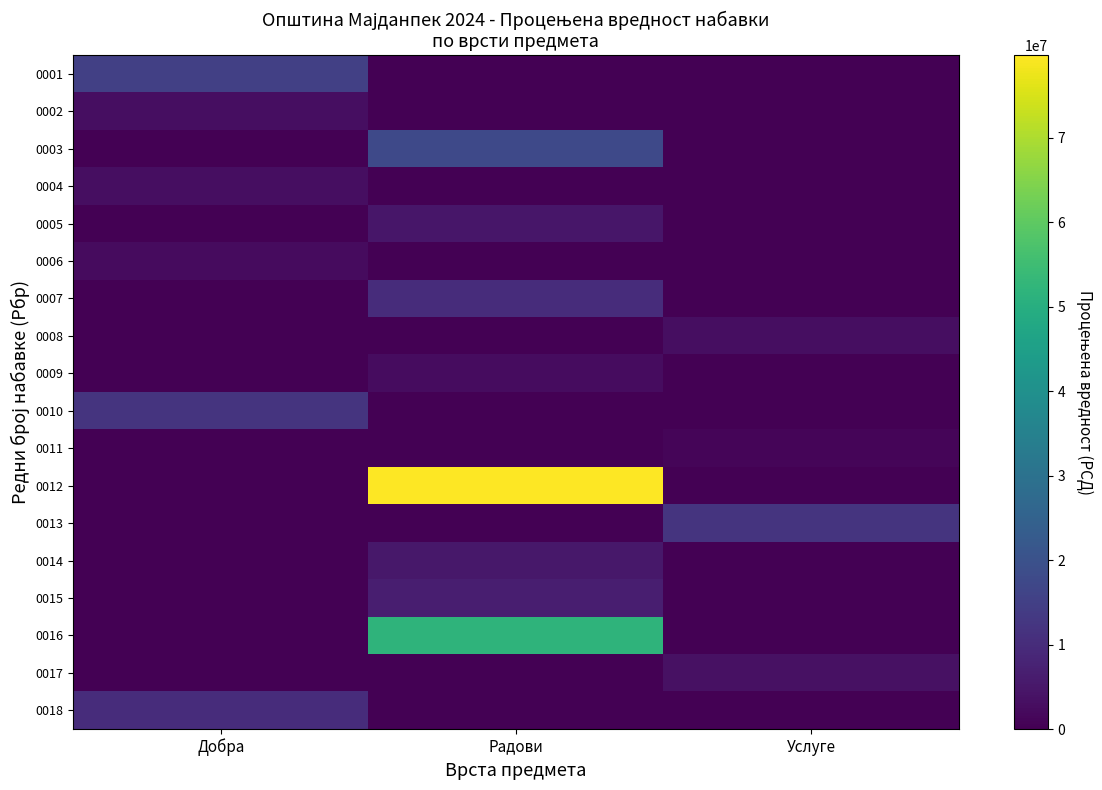

How many data points does each series have?

3